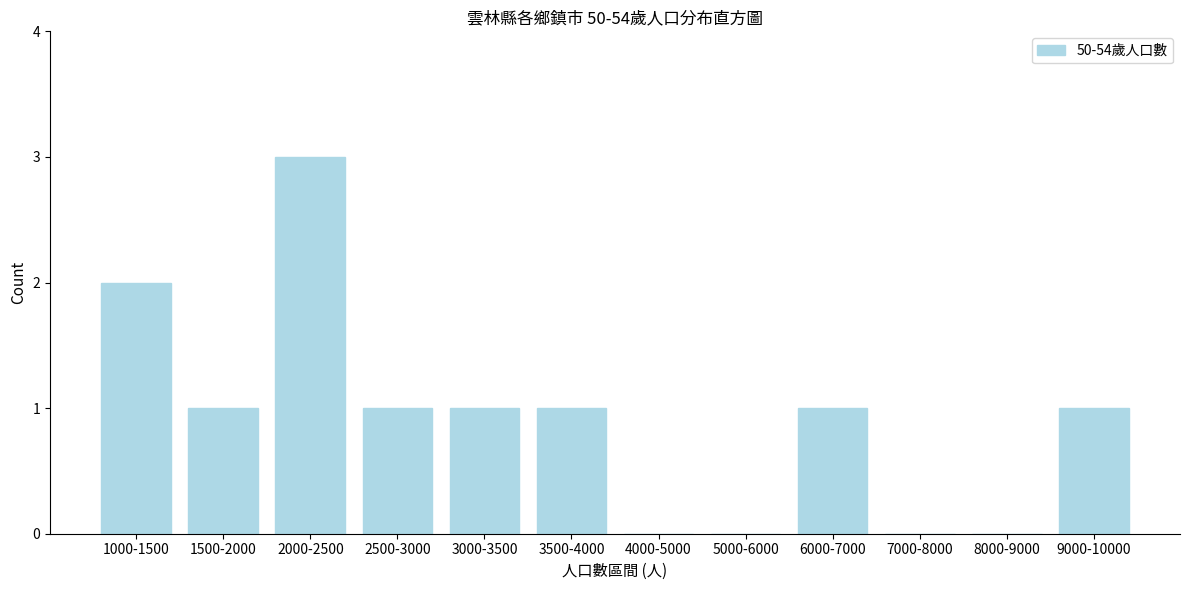

Reading right to left, transcribe all the data shown in this chart.

9000-10000=1	8000-9000=0	7000-8000=0	6000-7000=1	5000-6000=0	4000-5000=0	3500-4000=1	3000-3500=1	2500-3000=1	2000-2500=3	1500-2000=1	1000-1500=2